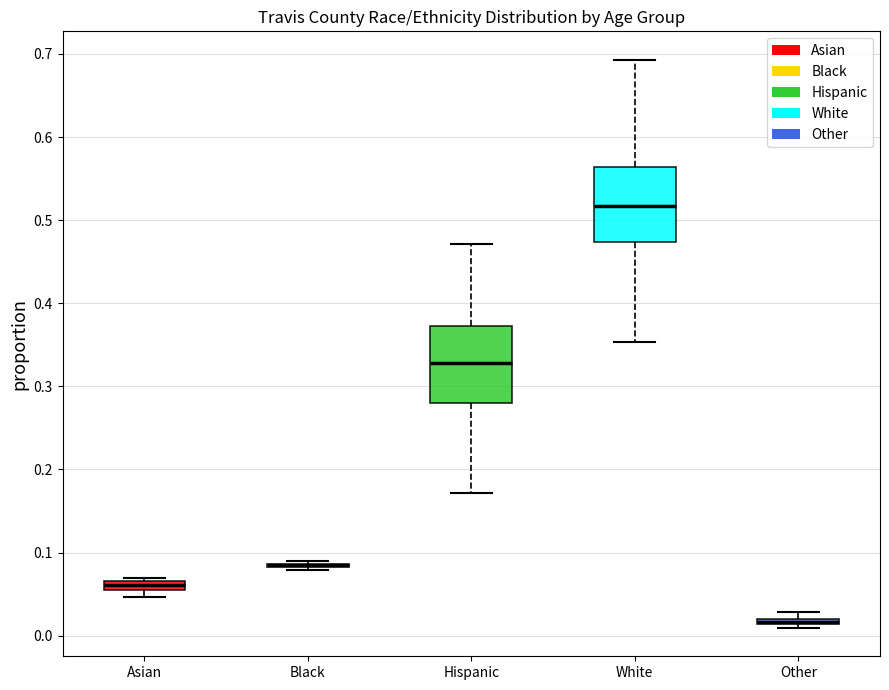

Where does the lower whisker of the box for Hispanic end on the y-axis? The values are not printed on the chart, so give them approximately, as read against the axis.

0.17